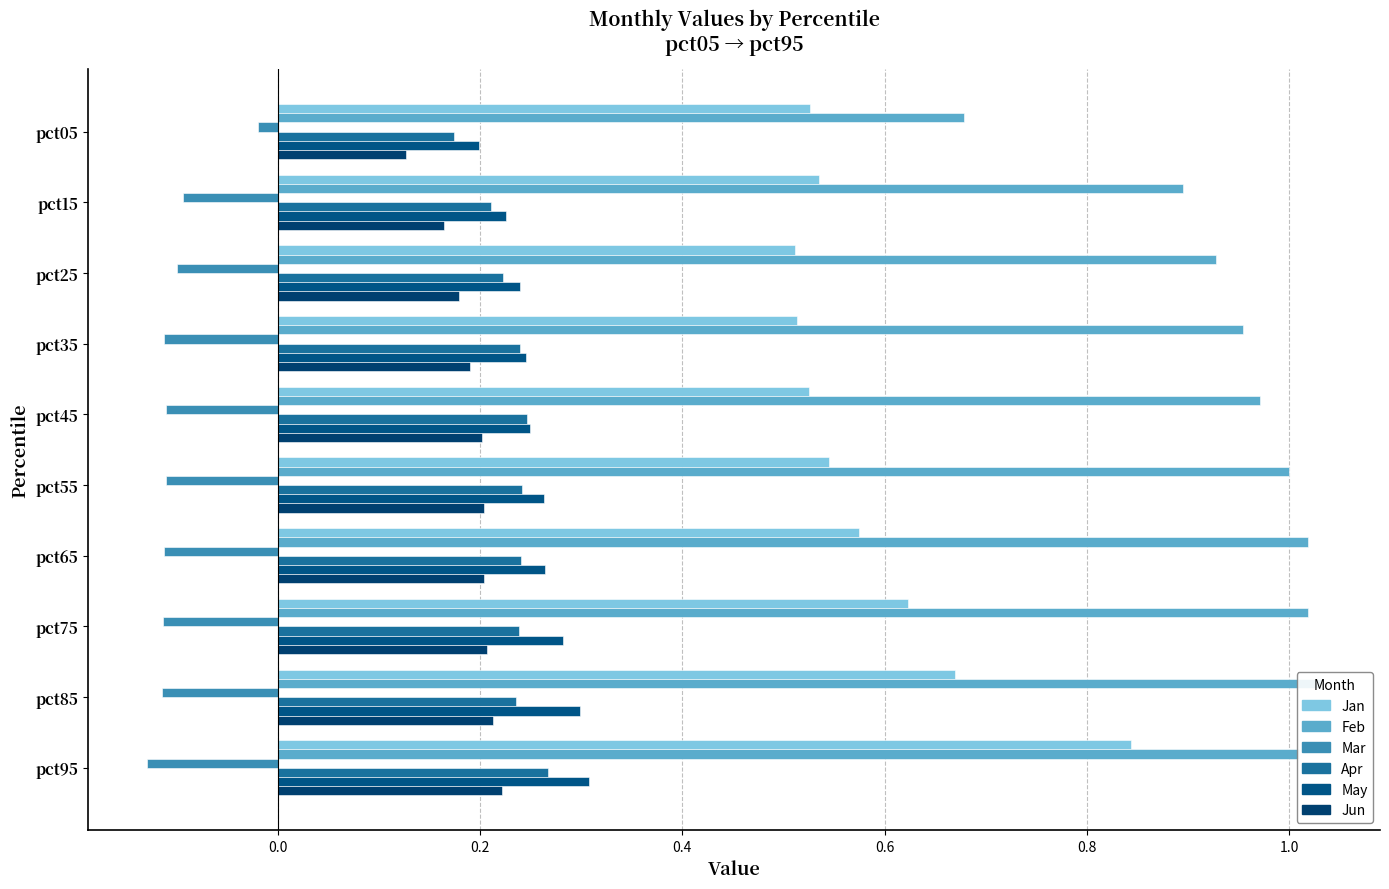

How many groups of bars are there?

10